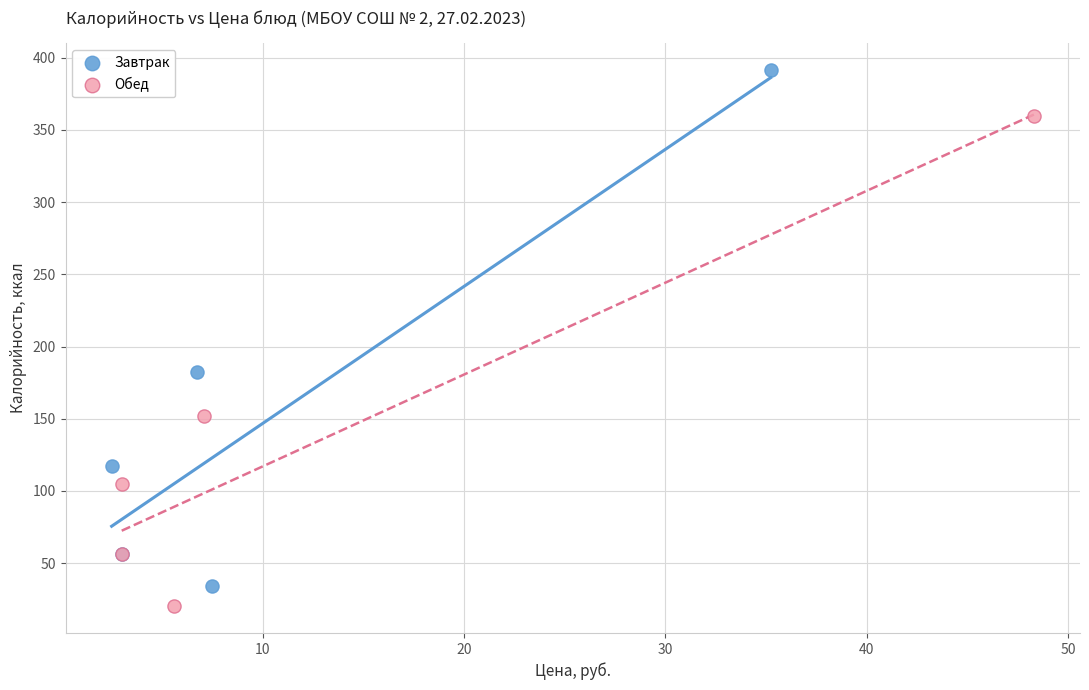

Which series has the widest spread of Y values?

Завтрак